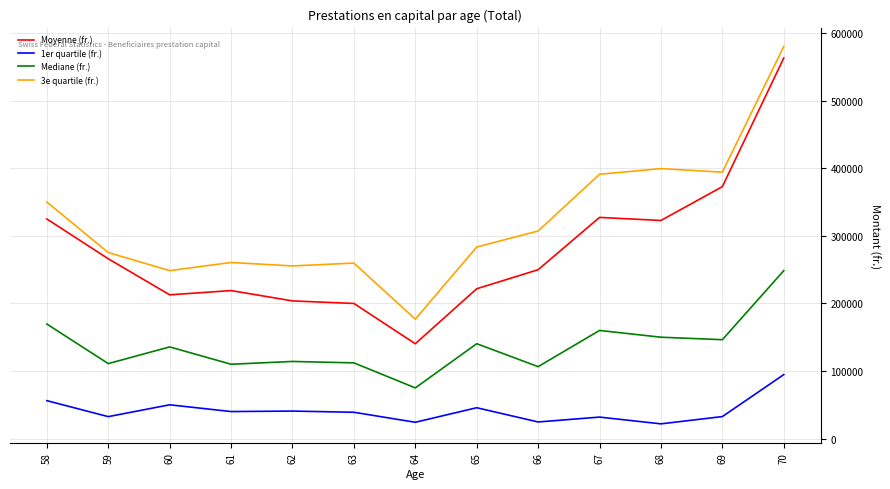

What is the average value of the Moyenne (fr.) series?

278772.1